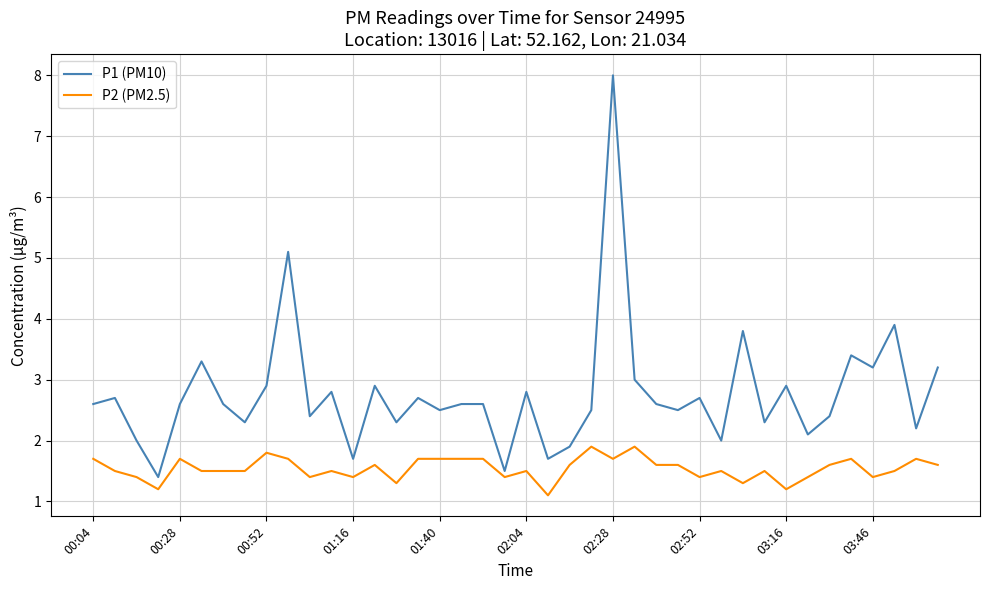

Which series has the widest spread of values?

P1 (PM10)